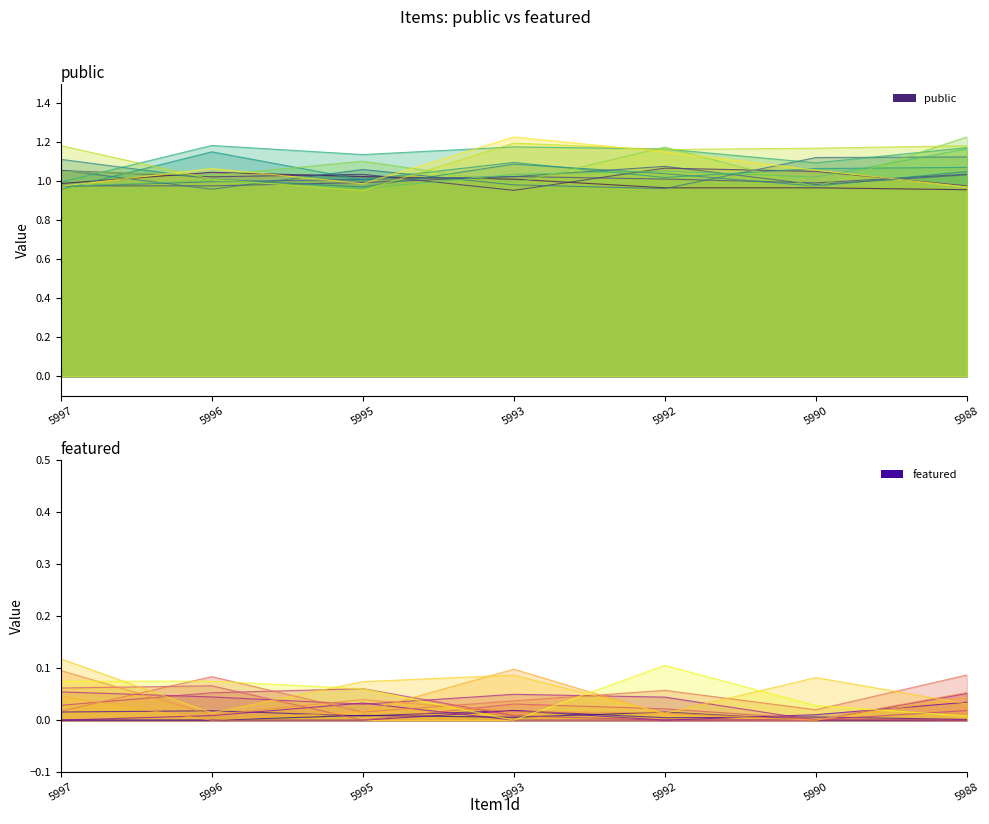

How many interior local peaks does the public scenario 1 series have?

1